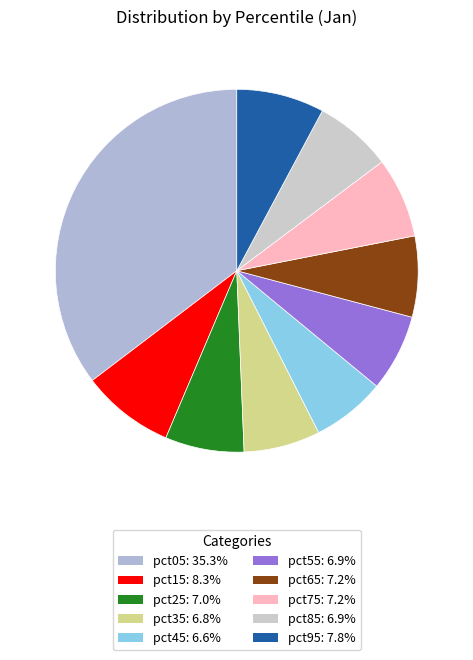

What is the largest slice in the pie chart?

pct05